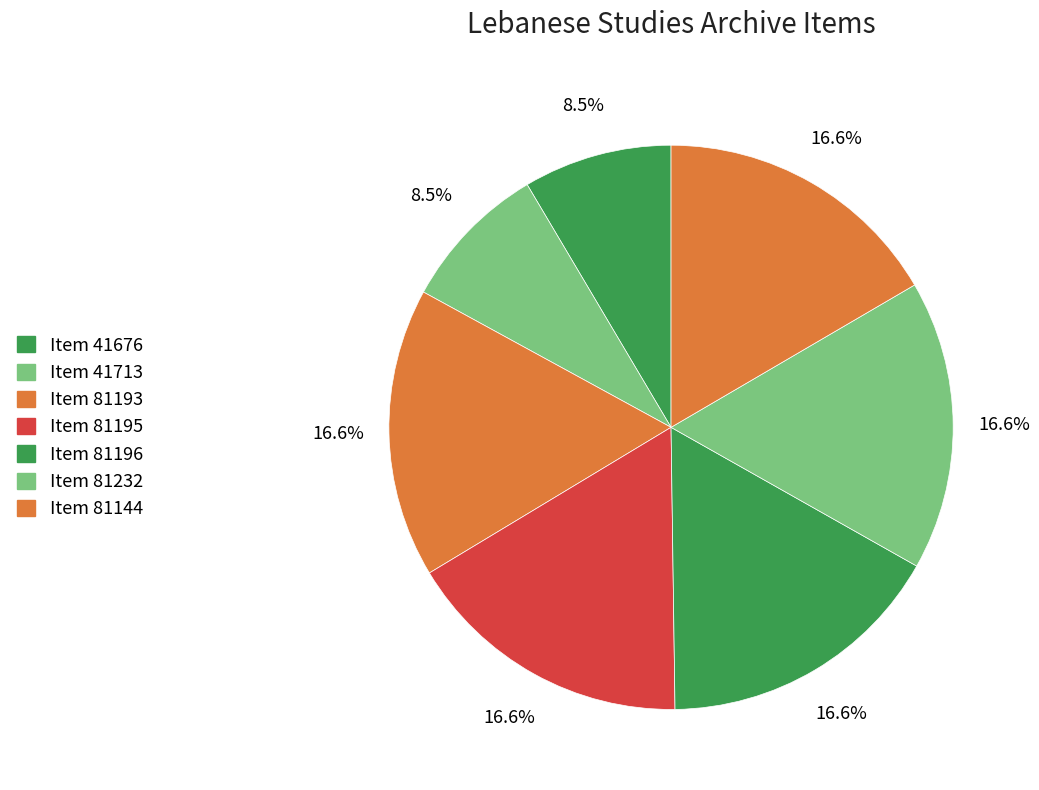

Count the number of slices in the pie.

7